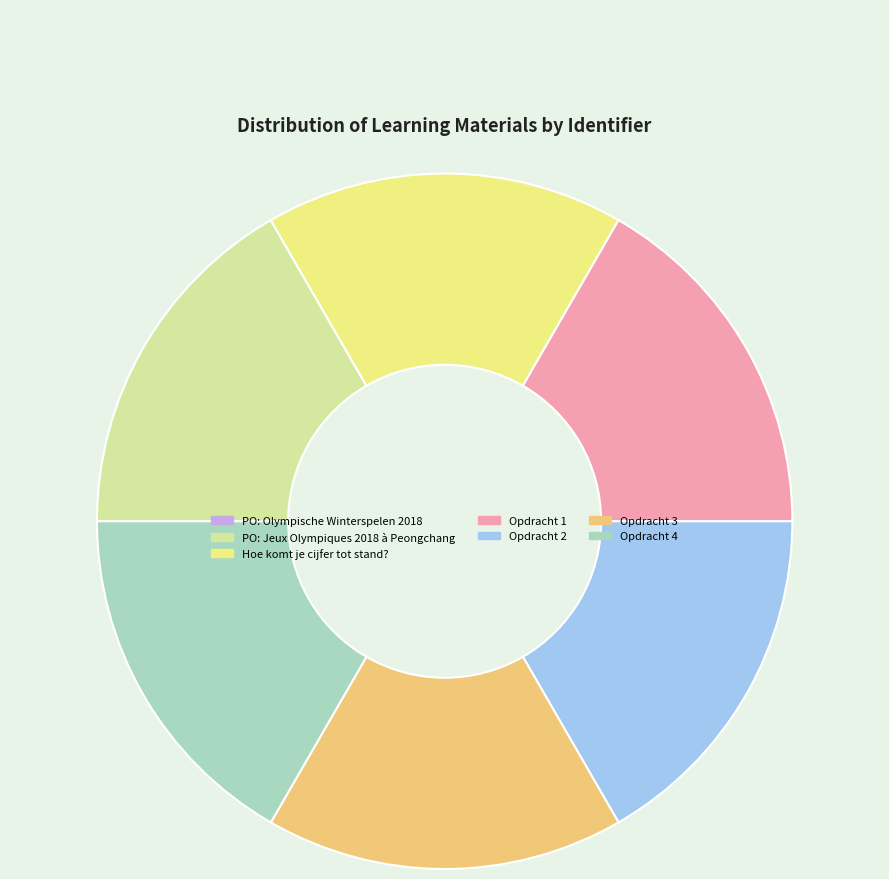

Approximately how many times larger is the value at Opdracht 4 compared to PO: Jeux Olympiques 2018 à Peongchang?

1.0